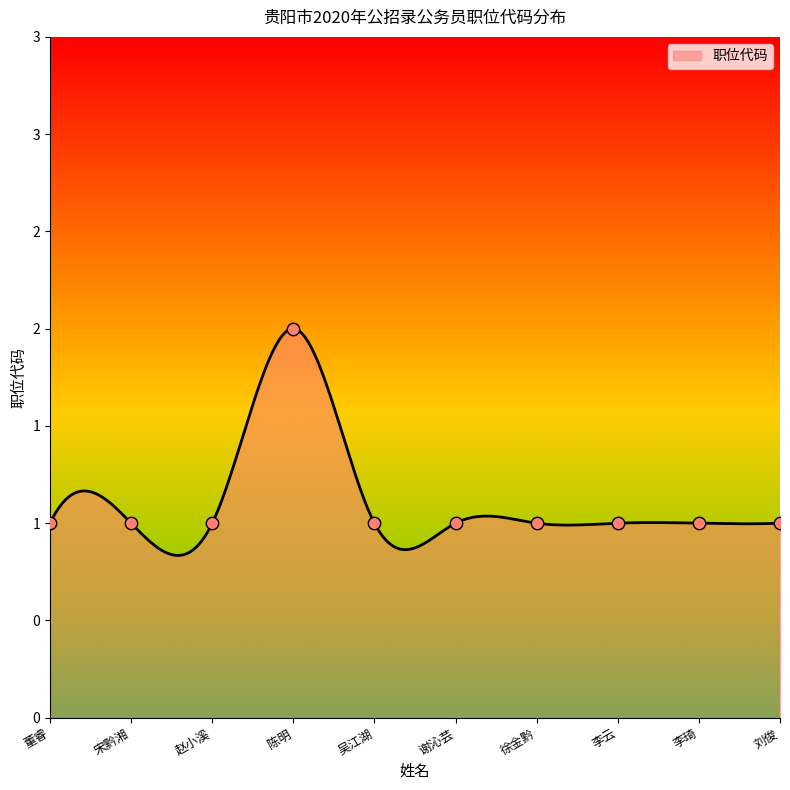

Which has a higher value, 李云 or 赵小溪?

李云